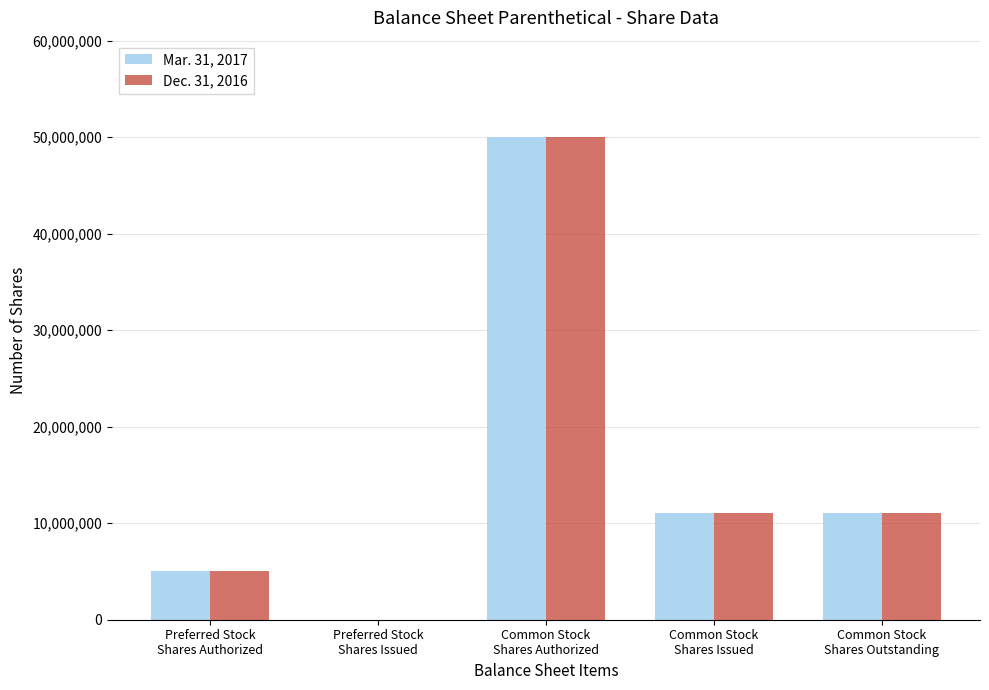

What is the greatest value displayed?

50000000